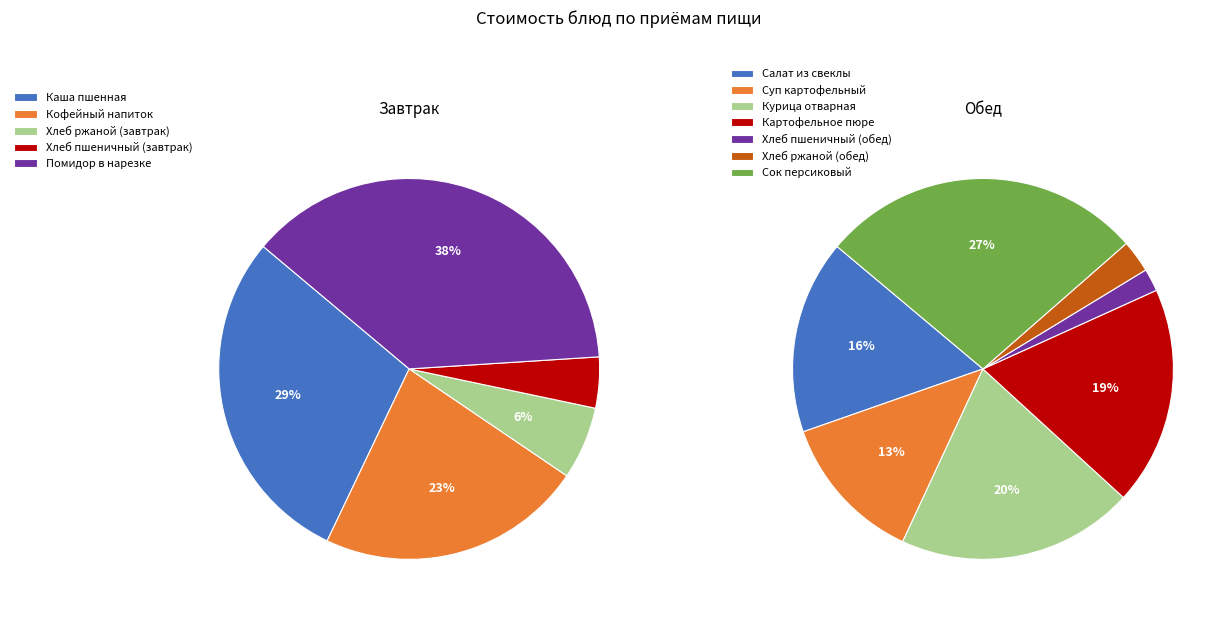

Is there a majority slice in this chart?

No